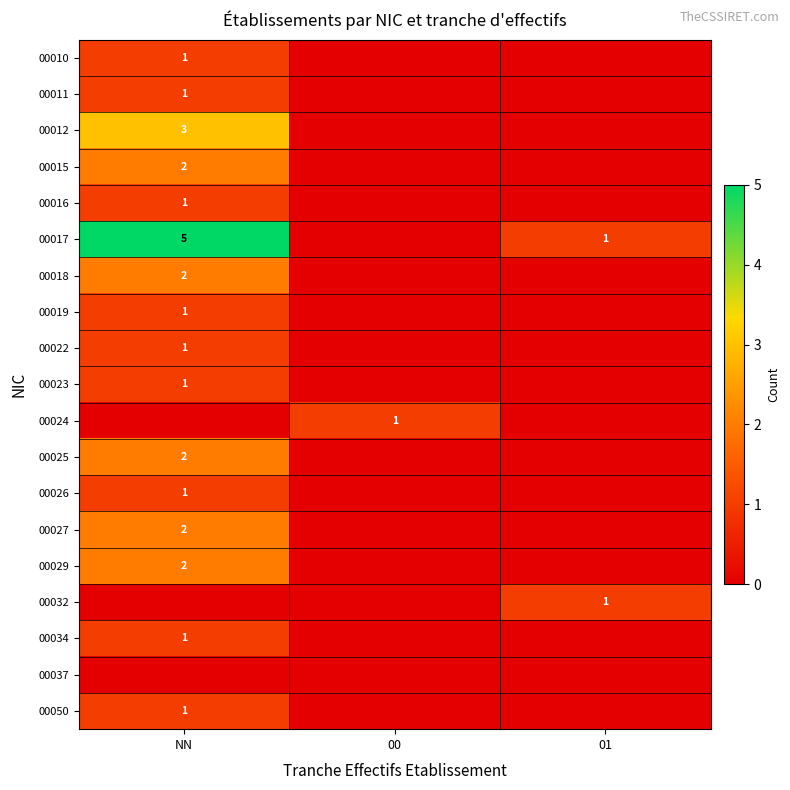

Is it true that 00032 equals 1 at 01?

True